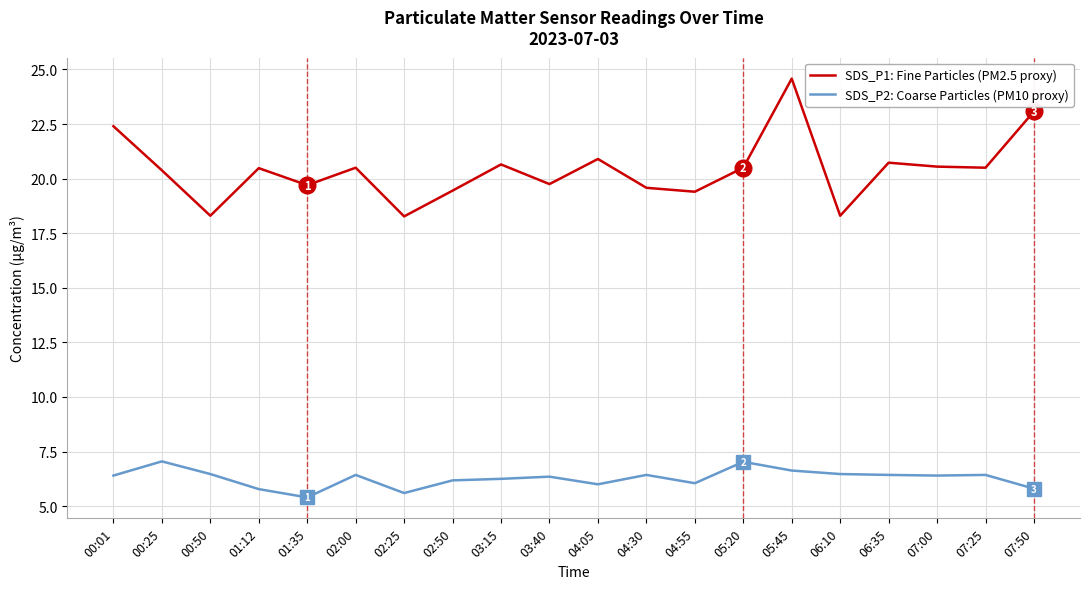

What are all the series names shown in the legend?

SDS_P1: Fine Particles (PM2.5 proxy), SDS_P2: Coarse Particles (PM10 proxy)